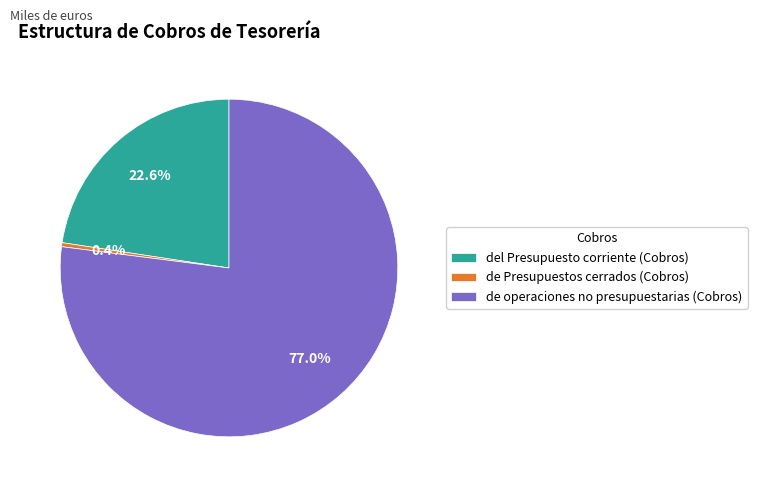

Count the number of slices in the pie.

3